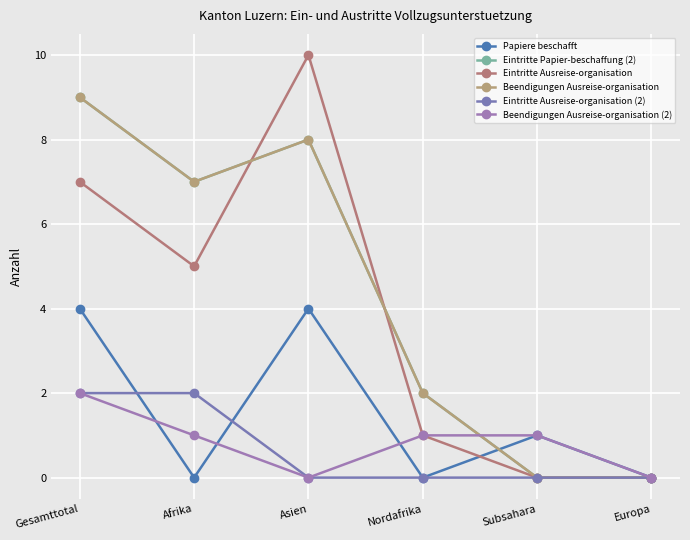

The value of Eintritte Papier-beschaffung (2) at Asien is 5. True or false?

False